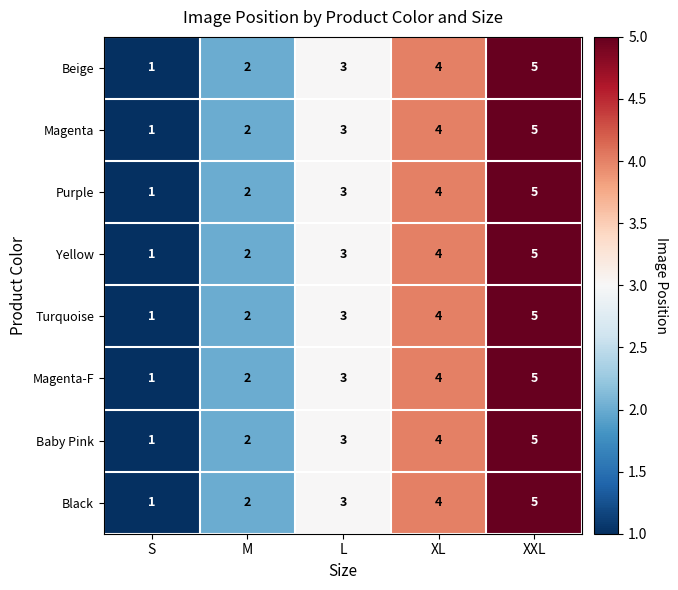

What is the sum of the Turquoise values at L and M?

5